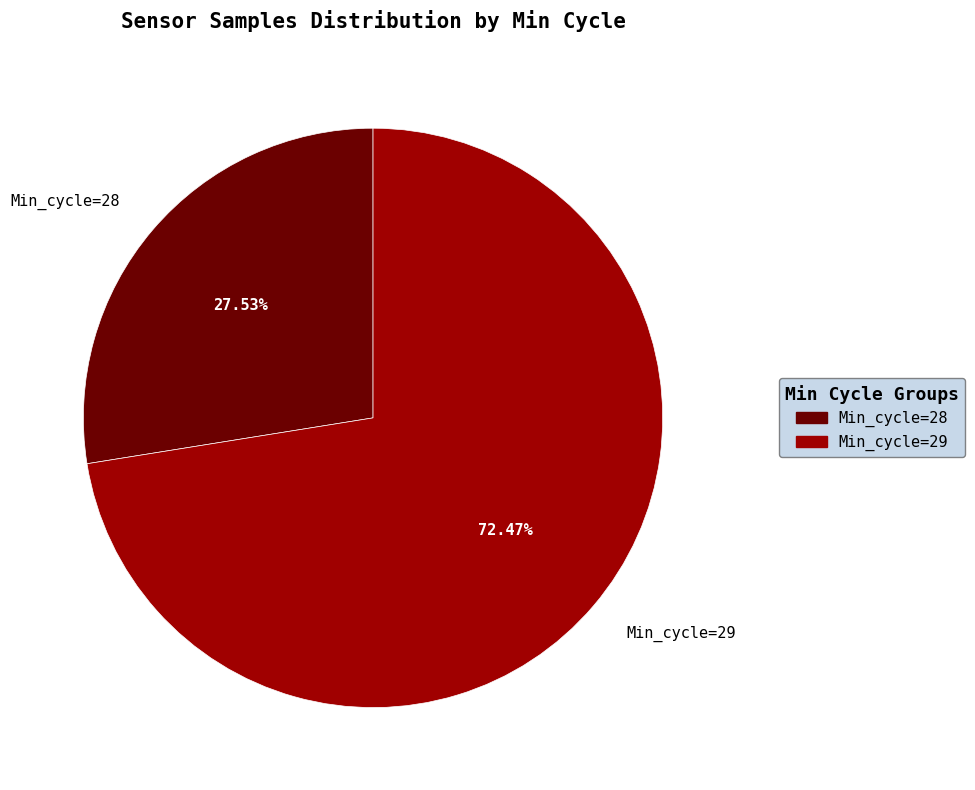

What is the ratio of the value at Min_cycle=29 to the value at Min_cycle=28?

2.6